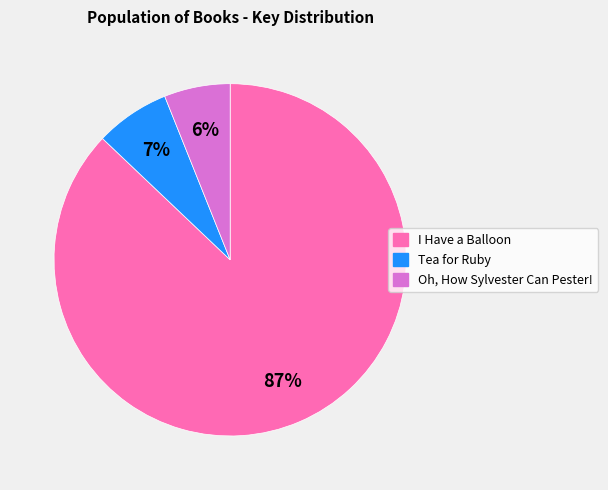

Does any single category account for the majority?

Yes